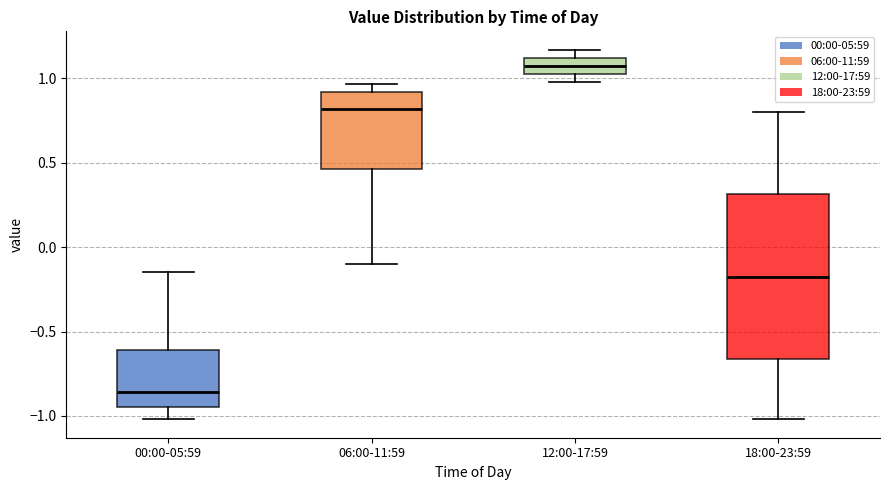

Comparing the boxes themselves (not the whiskers), which one is the tallest?

18:00-23:59